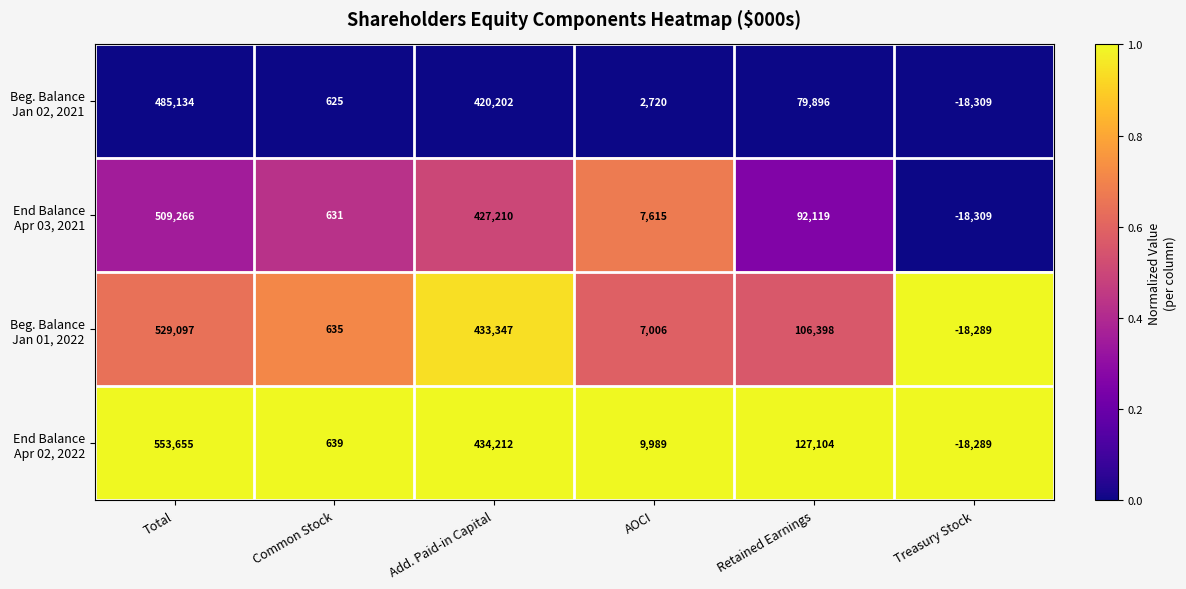

What is the total value across all series at Common Stock?

2530